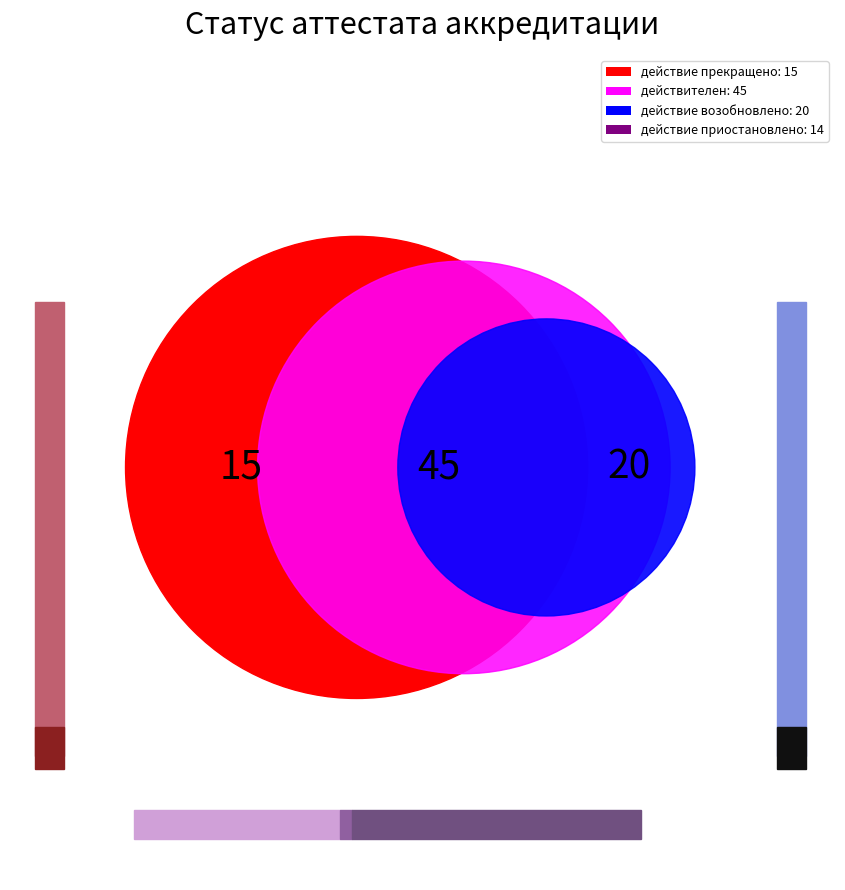

Which slice is the largest?

действителен